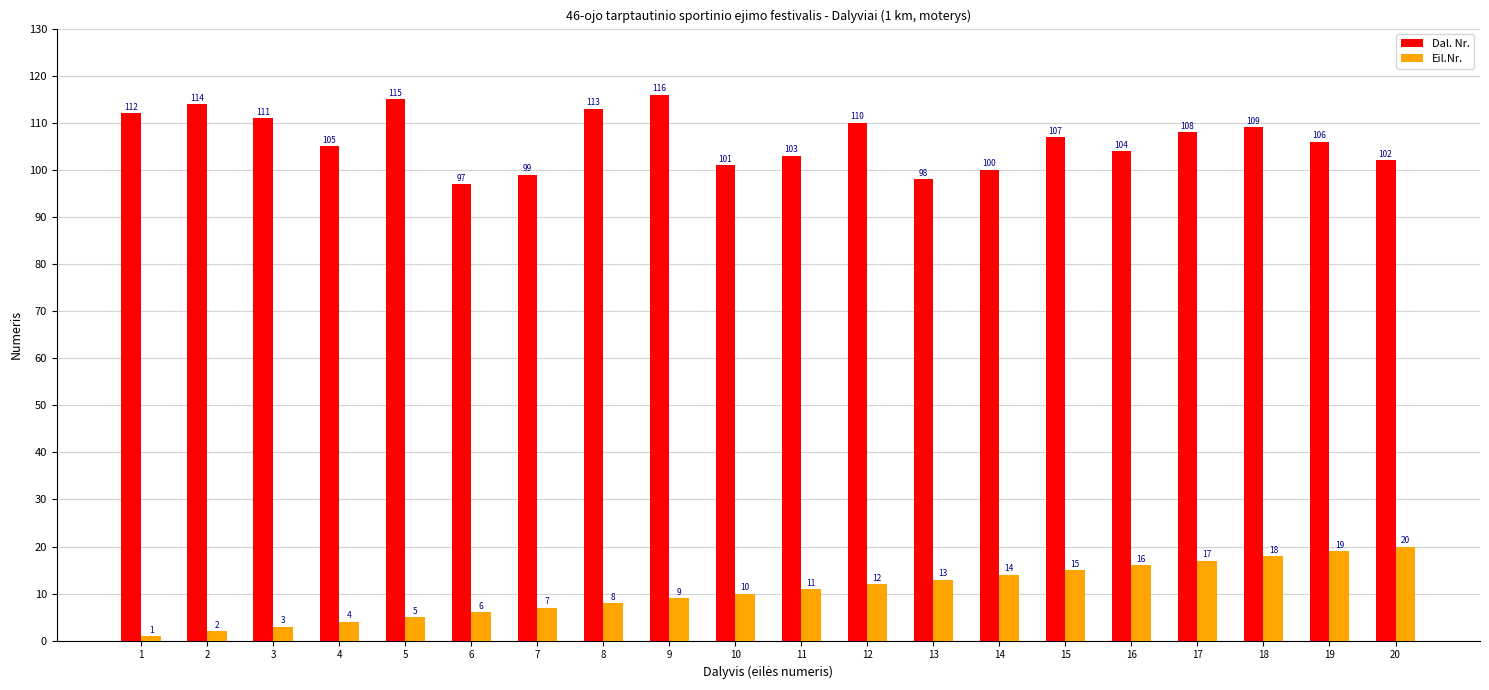

Is it true that Dal. Nr. equals 101 at 10?

True